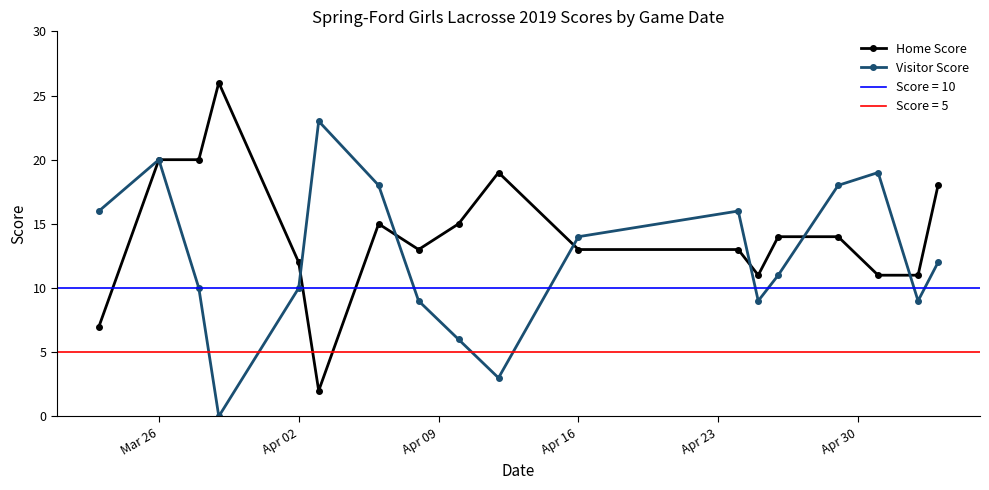

What is the difference between the maximum and minimum values in the Home Score series?

24